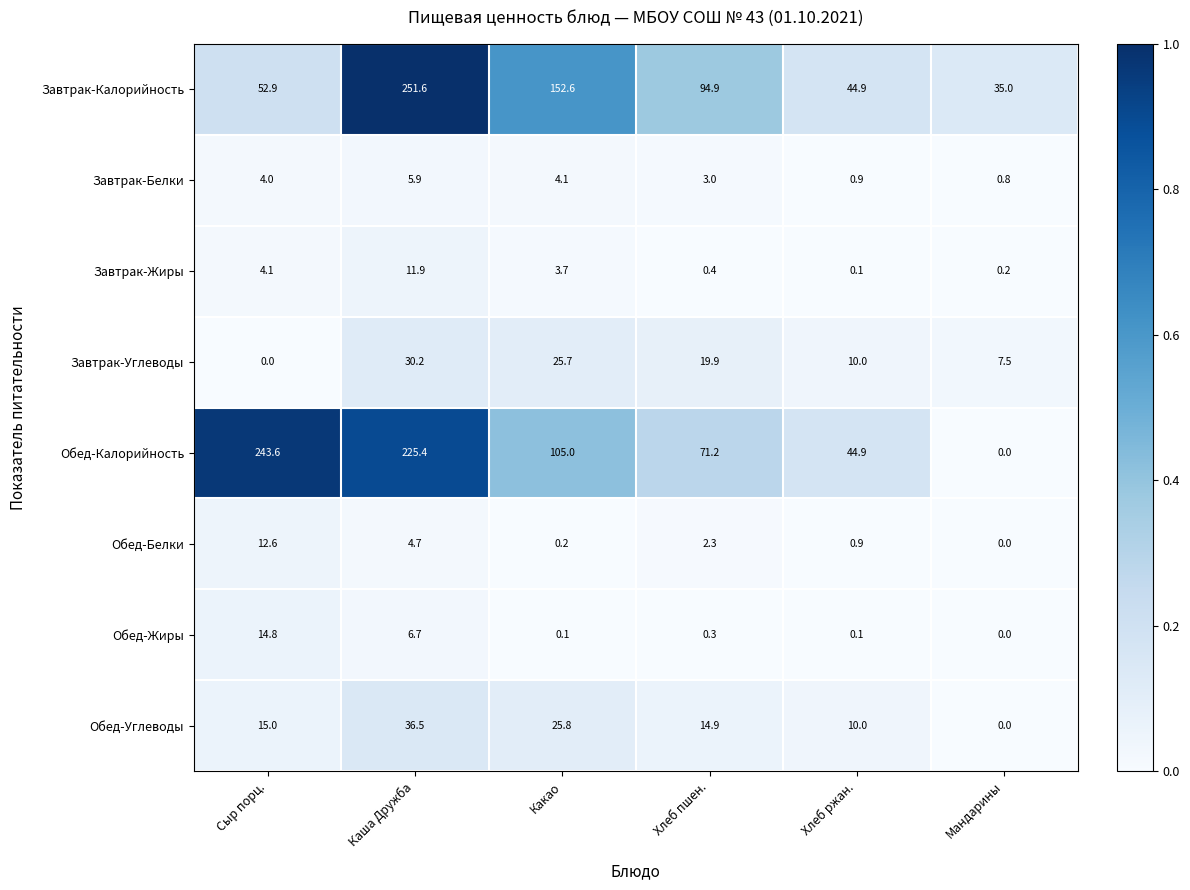

List the series in order of their peak value, lowest first.

Завтрак-Белки, Завтрак-Жиры, Обед-Белки, Обед-Жиры, Завтрак-Углеводы, Обед-Углеводы, Обед-Калорийность, Завтрак-Калорийность